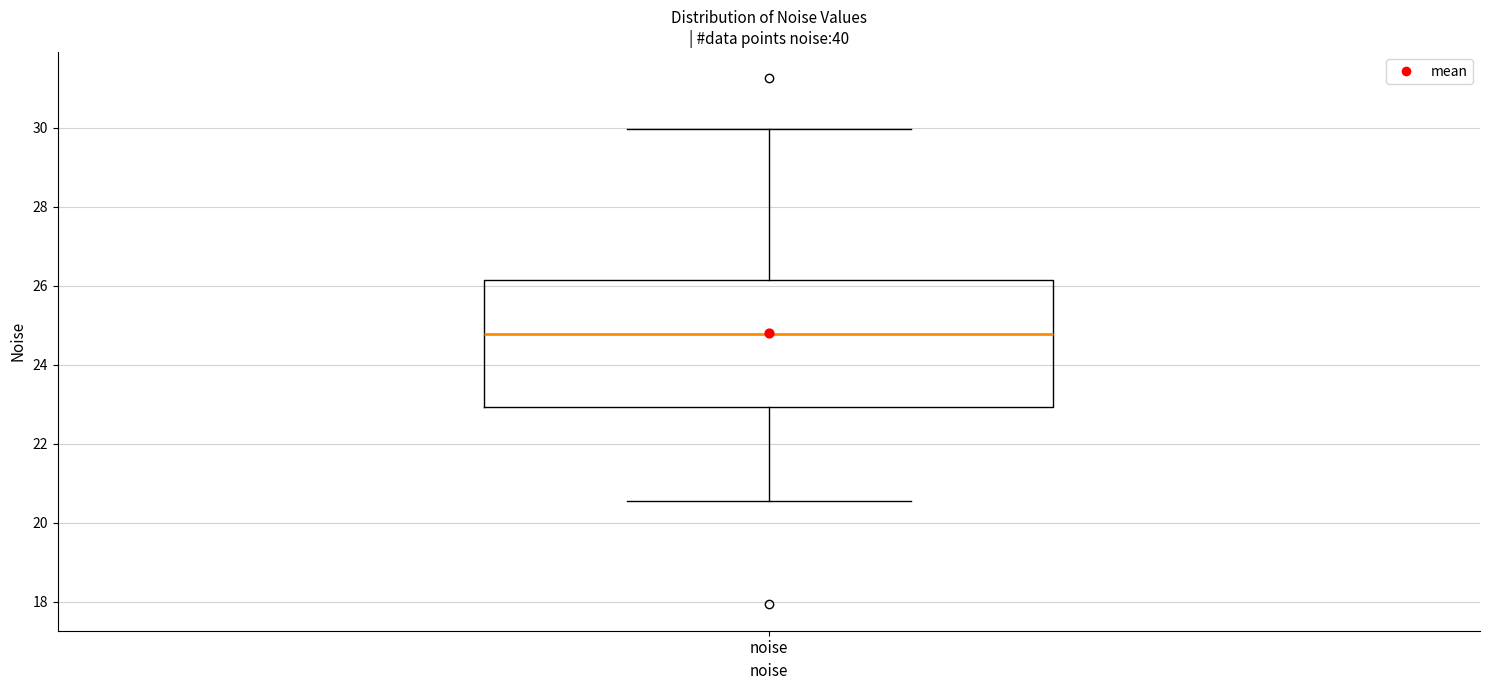

Where is the lower edge of the box for noise on the y-axis? The values are not printed on the chart, so give them approximately, as read against the axis.

23.0